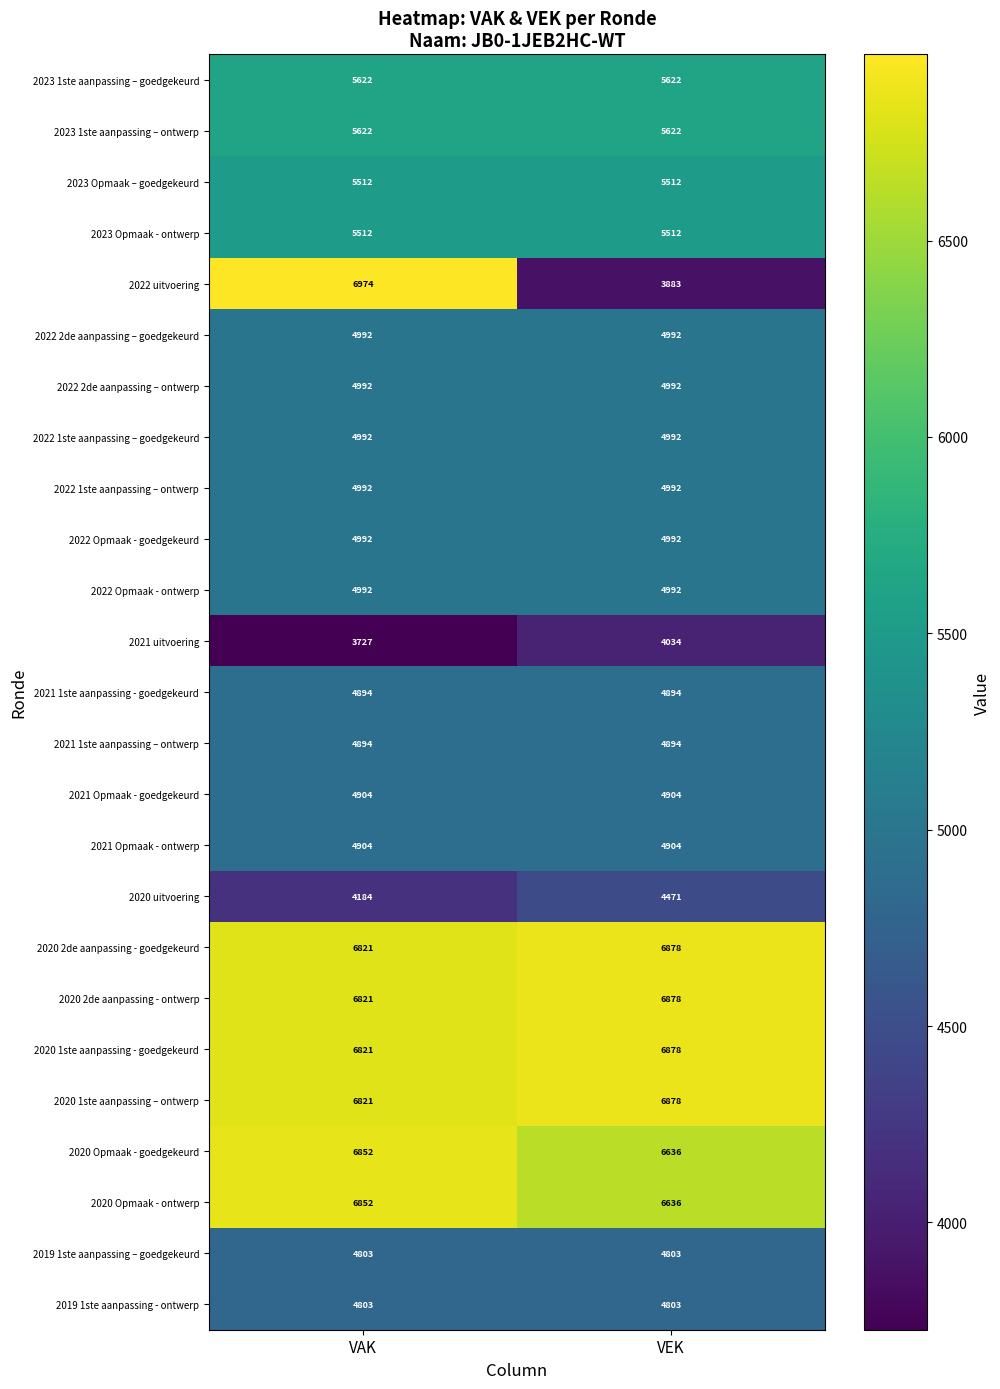

What is the approximate value of 2022 1ste aanpassing – goedgekeurd at VEK?

4992